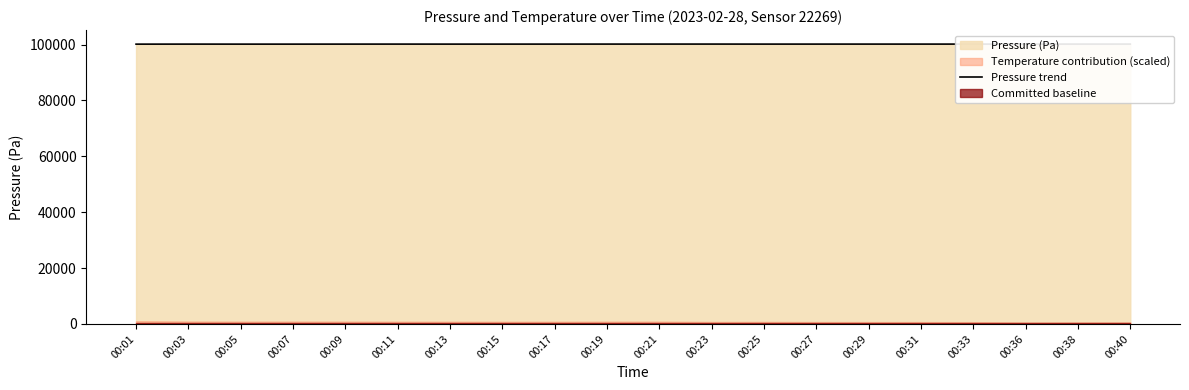

Where is the first local maximum?

00:03